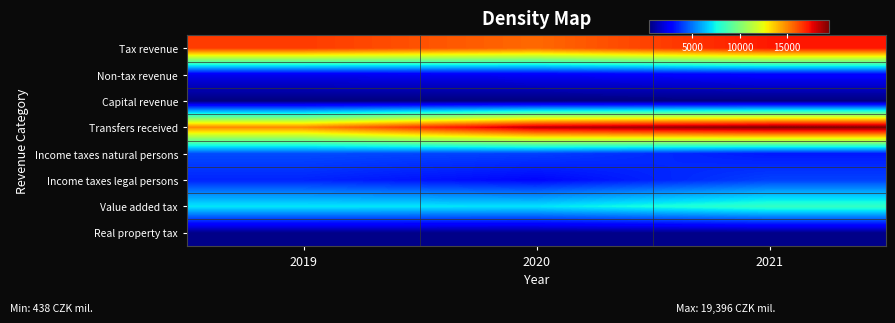

Reading left to right, list all the values displayed in this chart.

Tax revenue: 2019=16489.6	2020=15564.2	2021=17181.3
Non-tax revenue: 2019=2325.3	2020=2467.9	2021=2717.0
Capital revenue: 2019=437.8	2020=454.2	2021=476.0
Transfers received: 2019=14977.9	2020=18452.9	2021=19396.3
Income taxes natural persons: 2019=4215.9	2020=3967.1	2021=3257.4
Income taxes legal persons: 2019=3479.7	2020=2887.3	2021=4022.0
Value added tax: 2019=7135.5	2020=7055.6	2021=8262.0
Real property tax: 2019=634.9	2020=630.8	2021=648.0